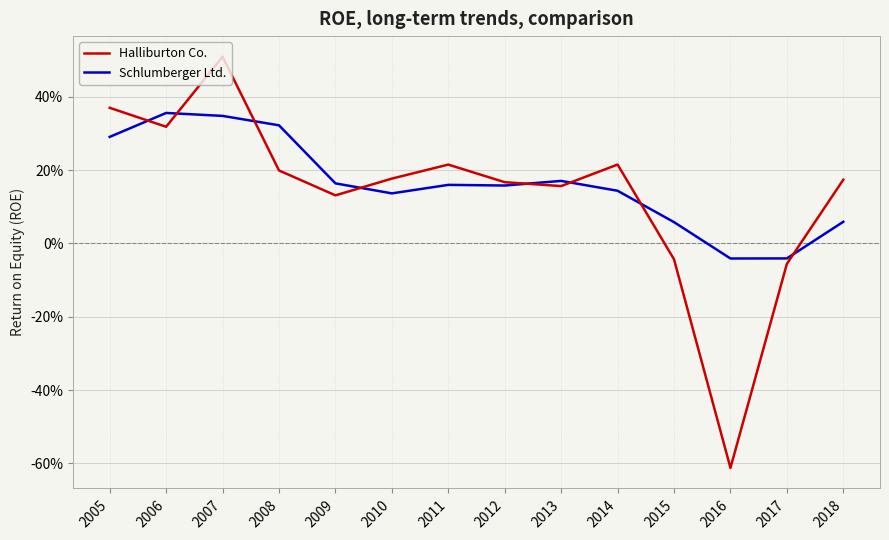

What is the total value across all series at 2014?

0.4